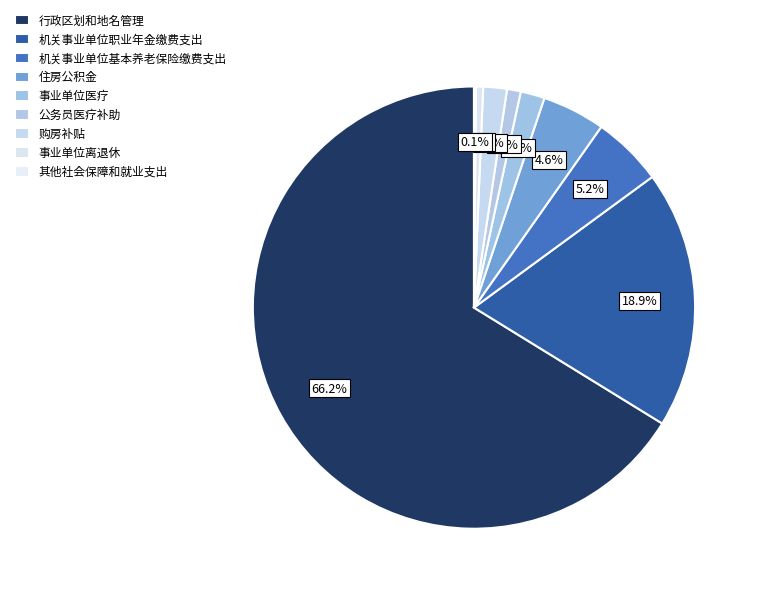

To the nearest percent, what percentage of the pie is 行政区划和地名管理?

66%